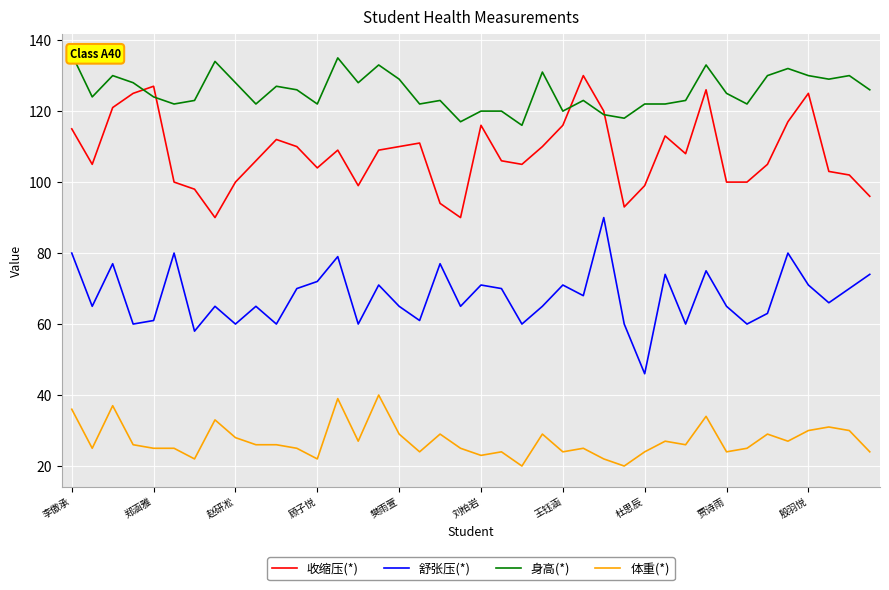

What is the minimum value for 收缩压(*)?

90